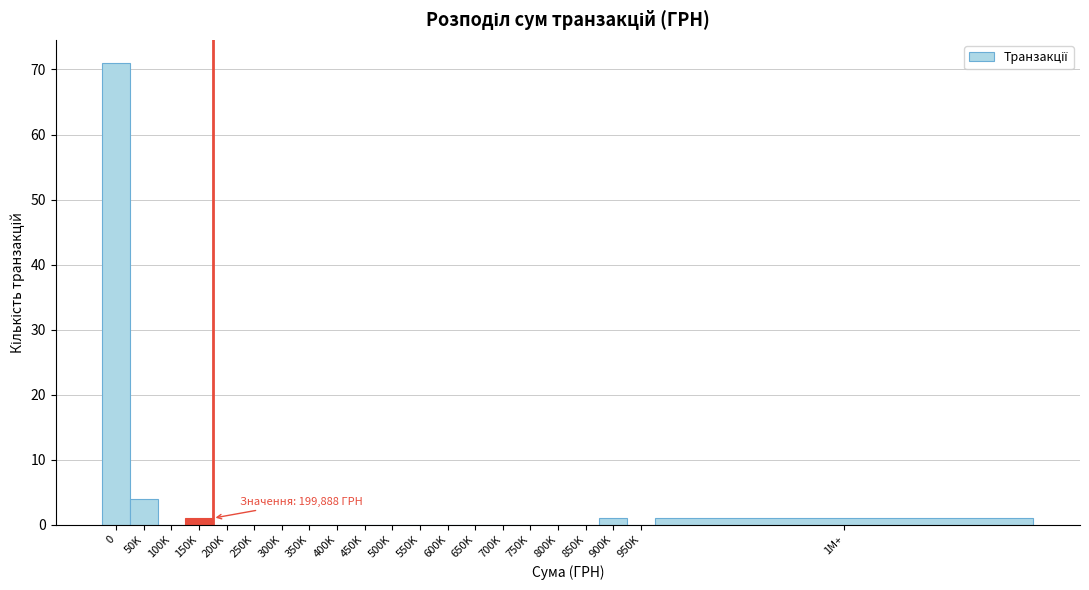

Reading right to left, transcribe all the data shown in this chart.

1M+=1	950K=0	900K=1	850K=0	800K=0	750K=0	700K=0	650K=0	600K=0	550K=0	500K=0	450K=0	400K=0	350K=0	300K=0	250K=0	200K=0	150K=1	100K=0	50K=4	0=71